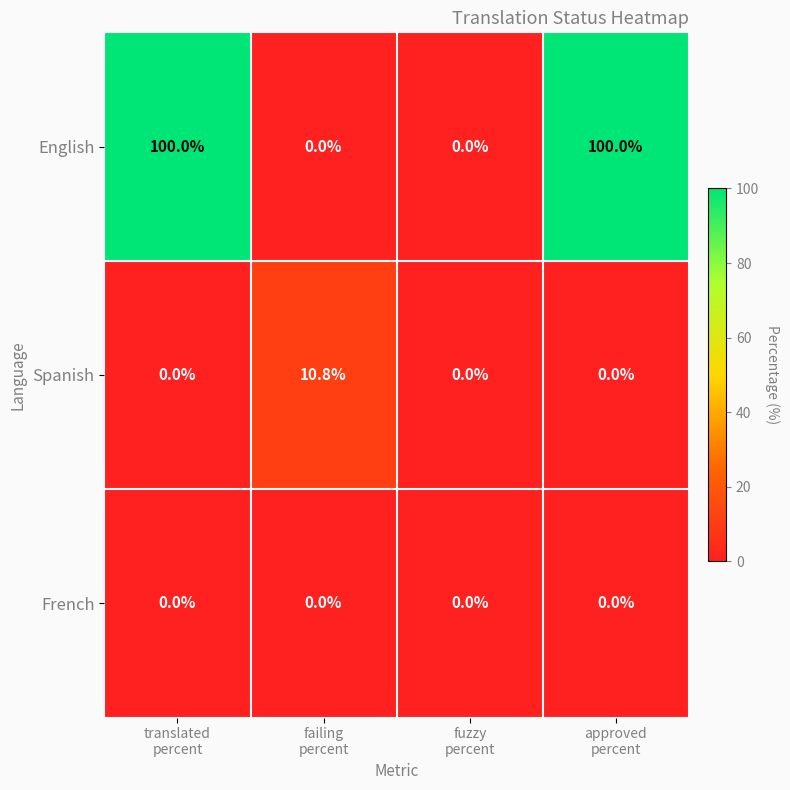

Reading left to right, what are all the values shown in this chart?

English: 100.0	0.0	0.0	100.0
Spanish: 0.0	10.8	0.0	0.0
French: 0.0	0.0	0.0	0.0